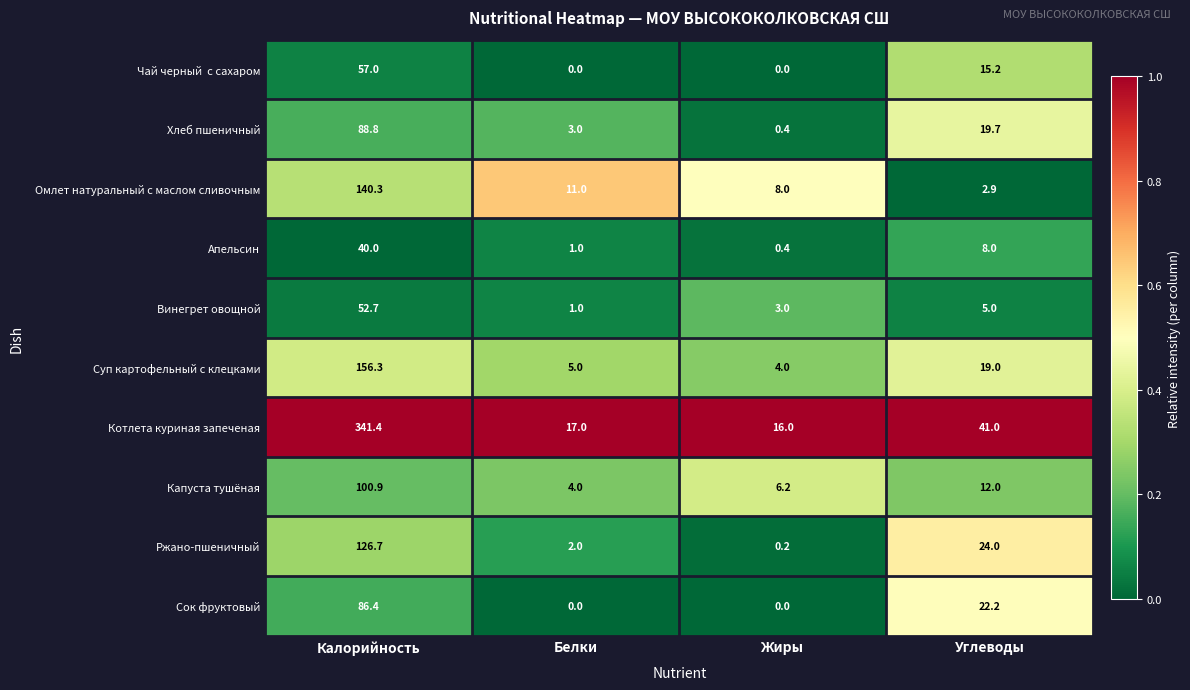

What is the average value of the Винегрет овощной series?

15.4